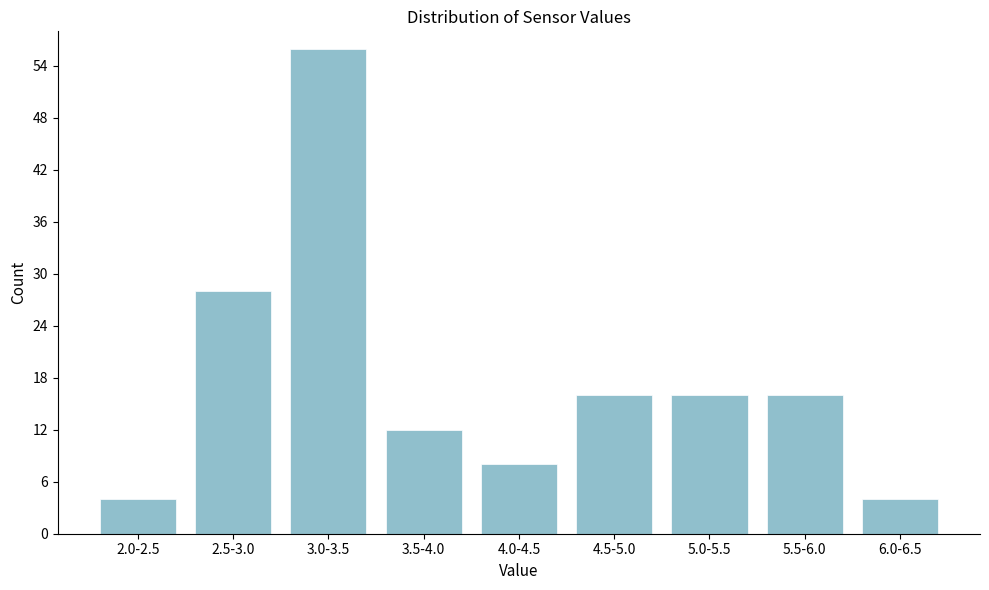

Reading left to right, list all the values displayed in this chart.

4	28	56	12	8	16	16	16	4